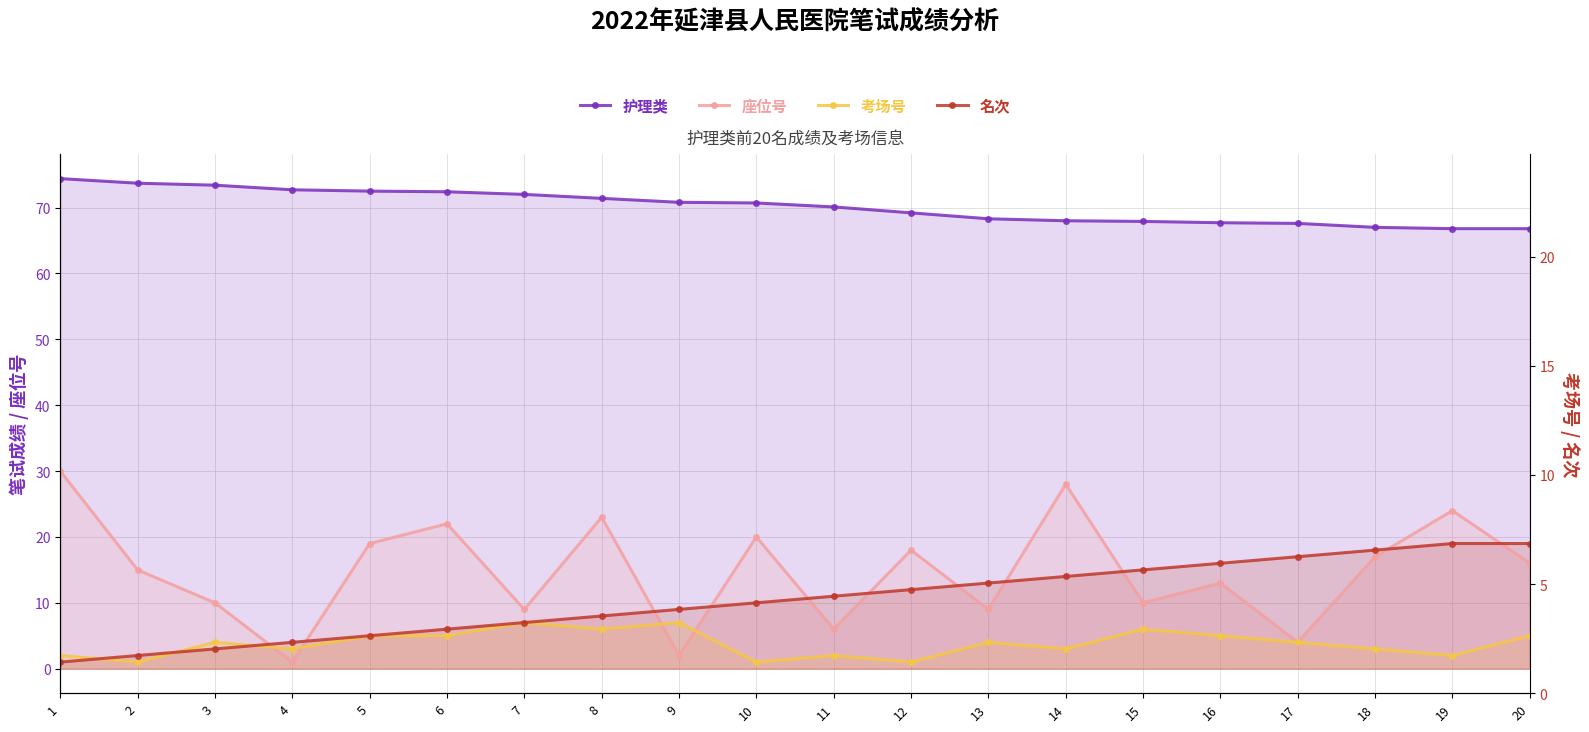

What is the value of the 名次 point at the 7th from the left?

7.0